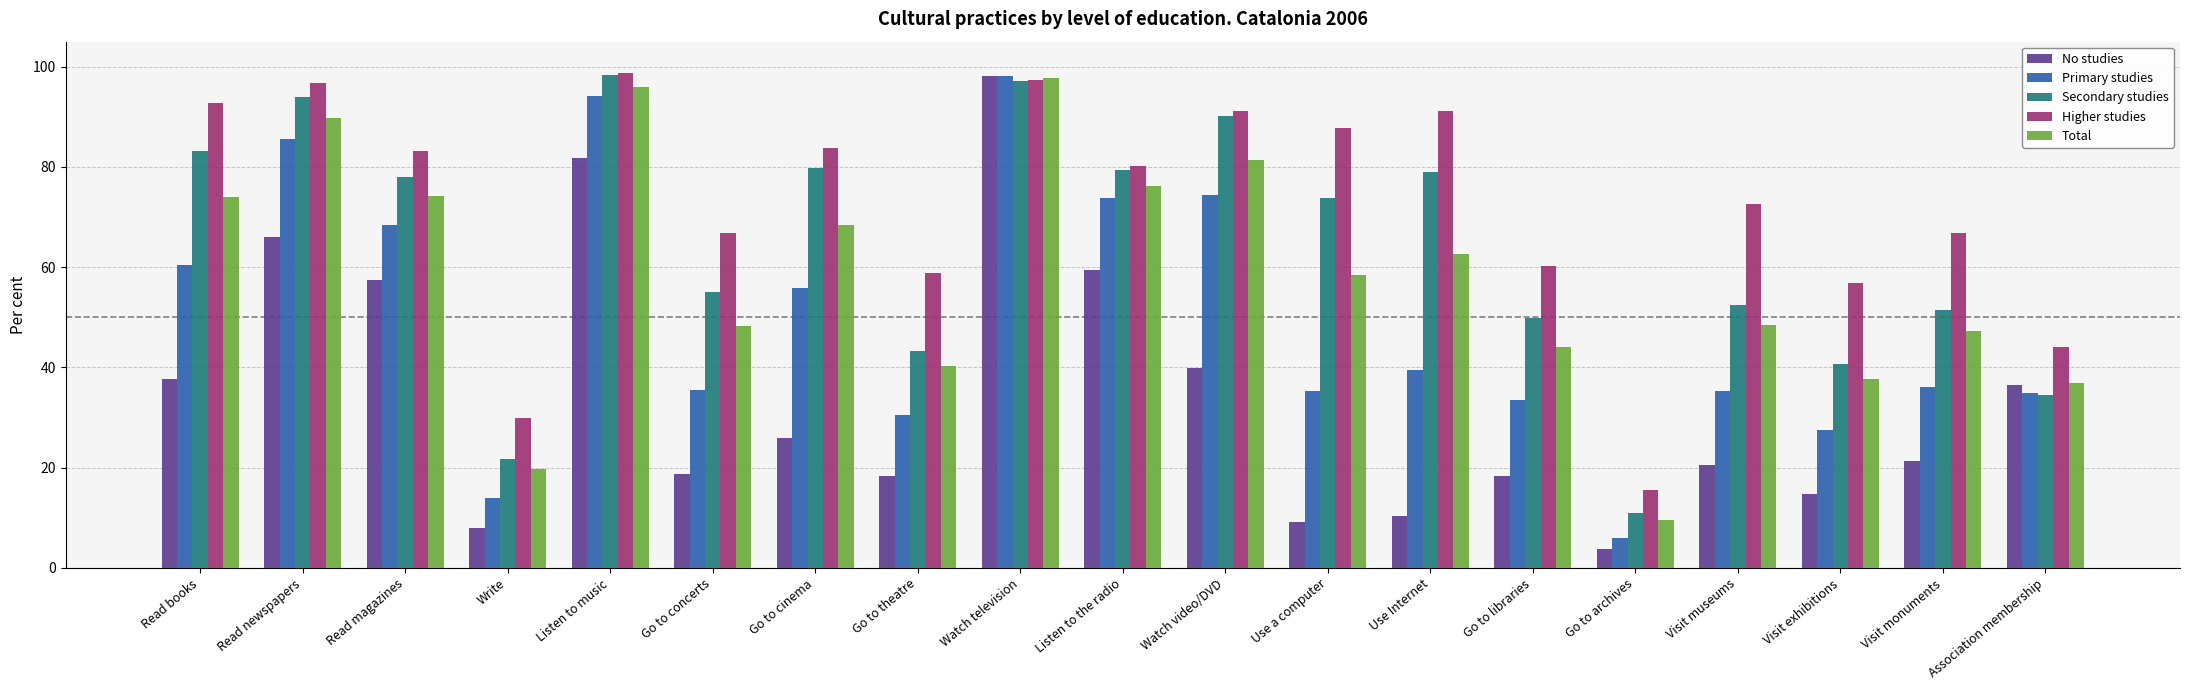

What are all the series names shown in the legend?

No studies, Primary studies, Secondary studies, Higher studies, Total